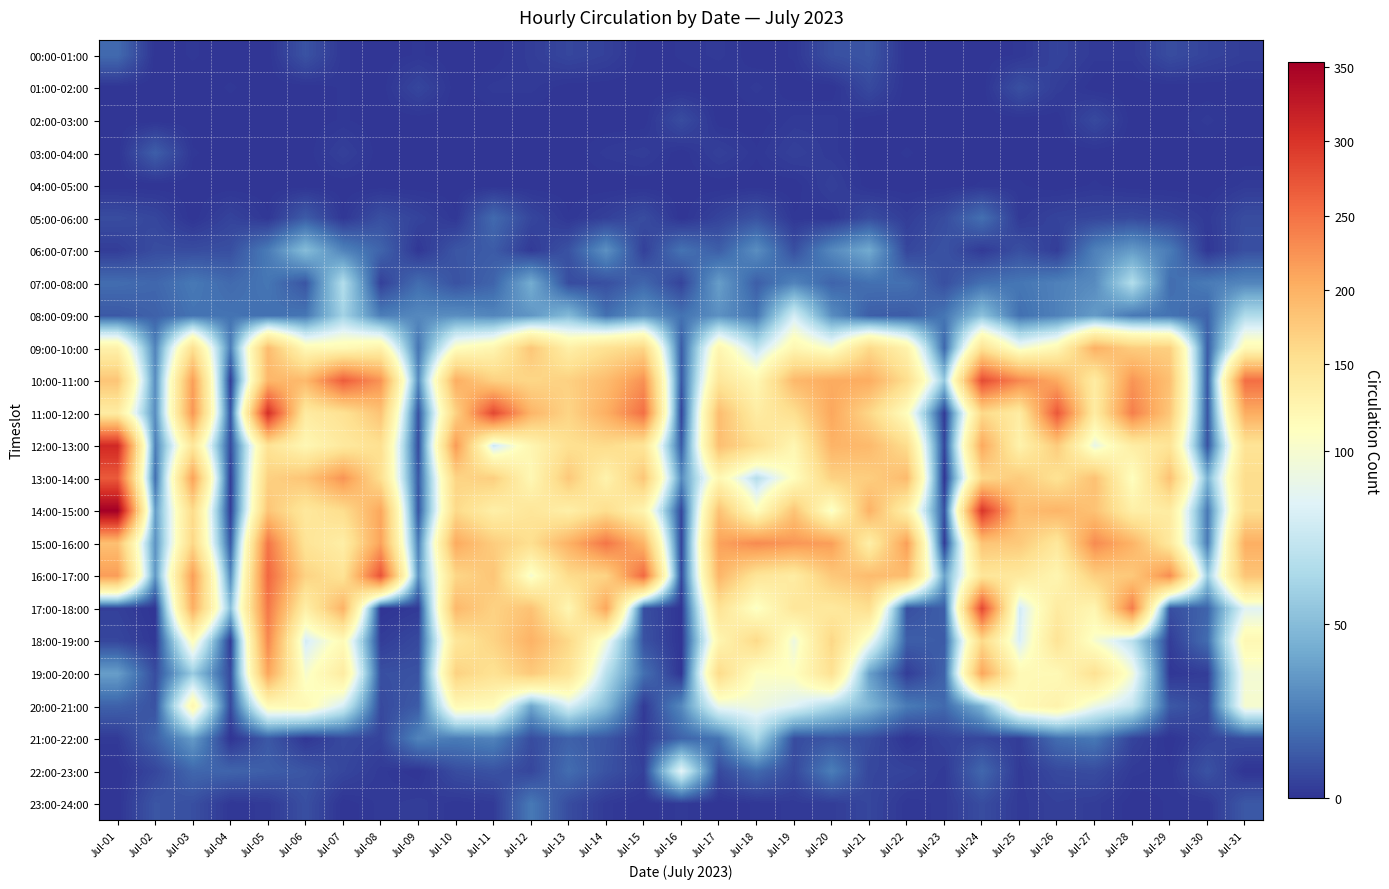

Which series changed the most between Jul-24 and Jul-26?

17:00-18:00